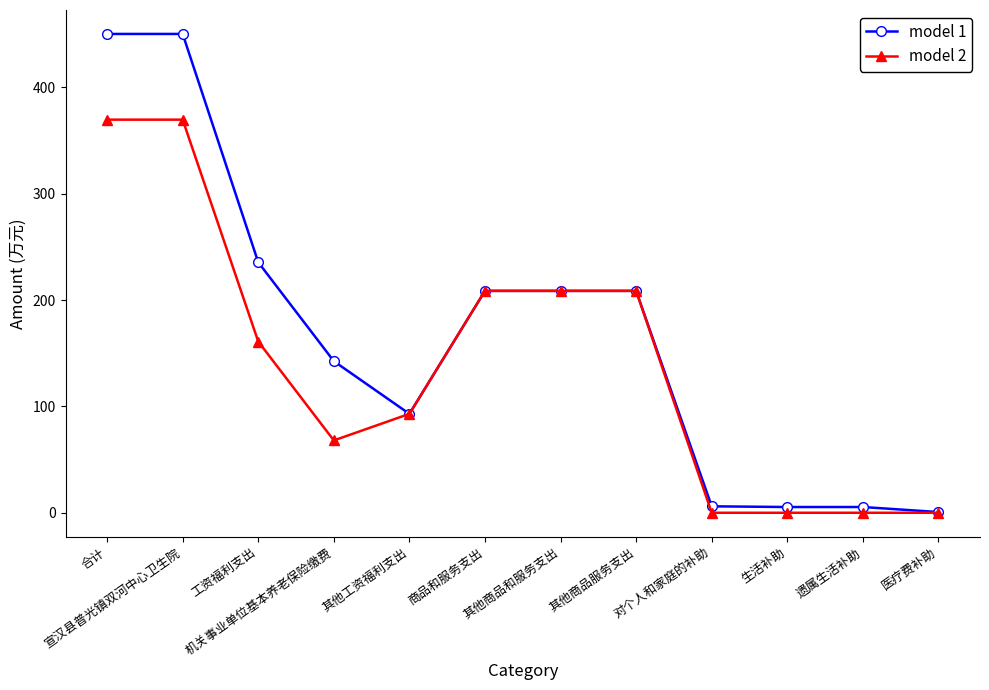

What is the label of the 2nd point from the left?

宣汉县普光镇双河中心卫生院